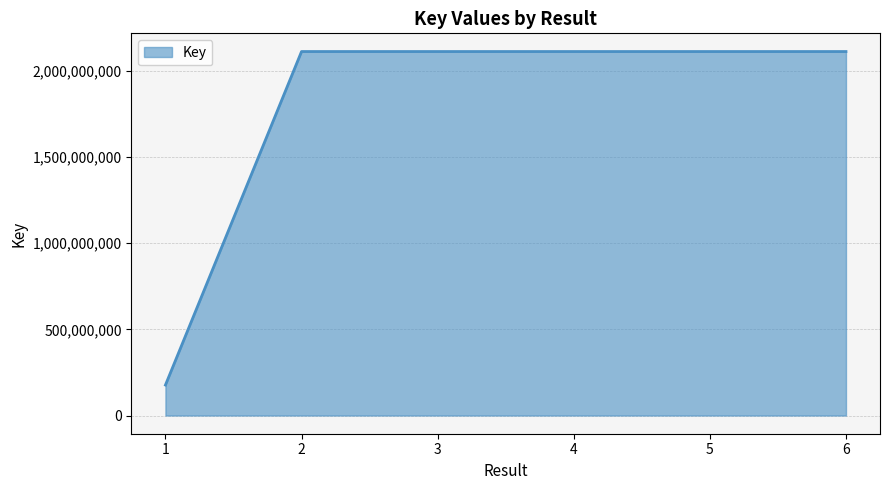

What is the difference between the second highest and minimum values?

1935114695